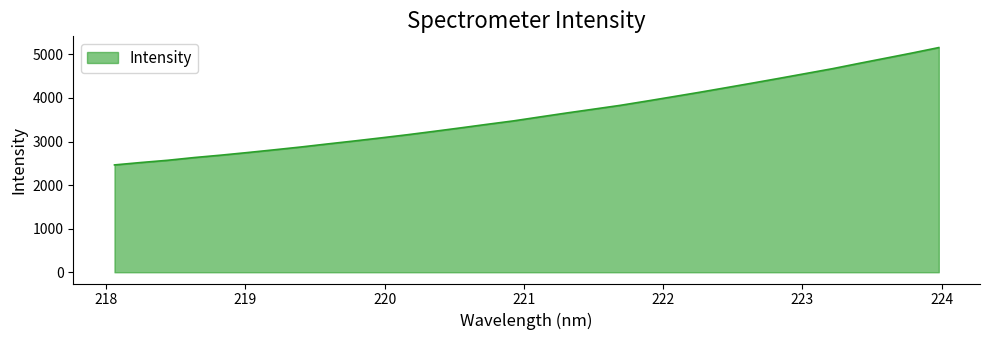

What is the smallest value displayed?

2463.3